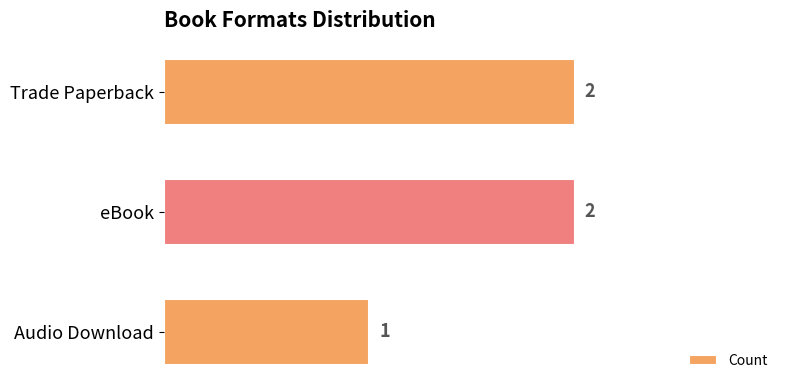

How many values are below 2?

1